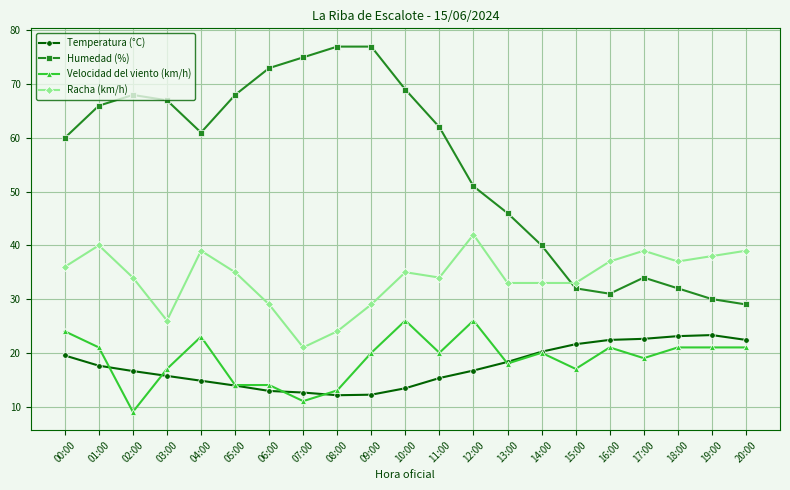

What is the maximum value shown in the chart?

77.0